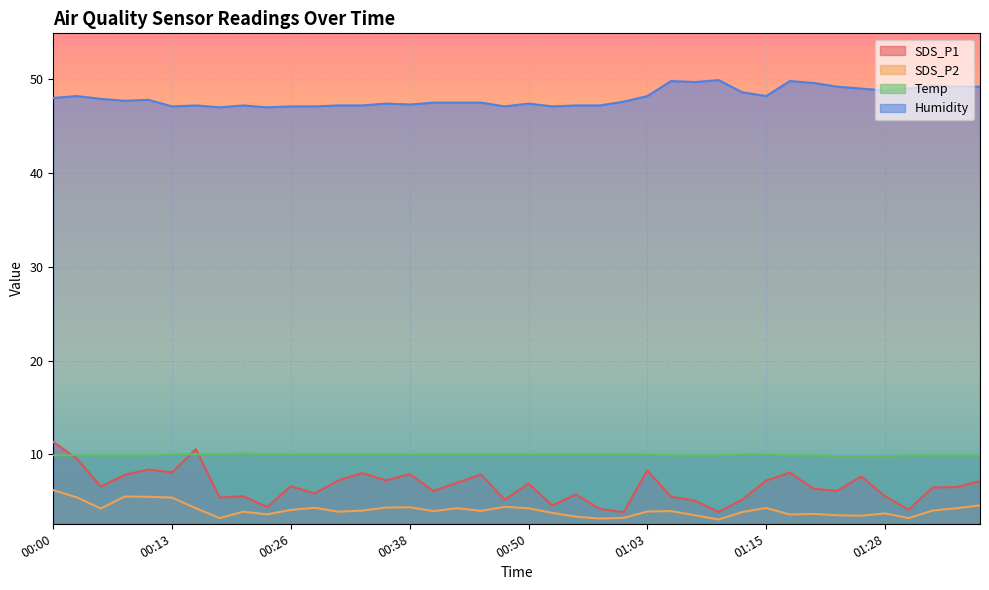

Rank the series by their maximum value, from lowest to highest.

SDS_P2, Temp, SDS_P1, Humidity